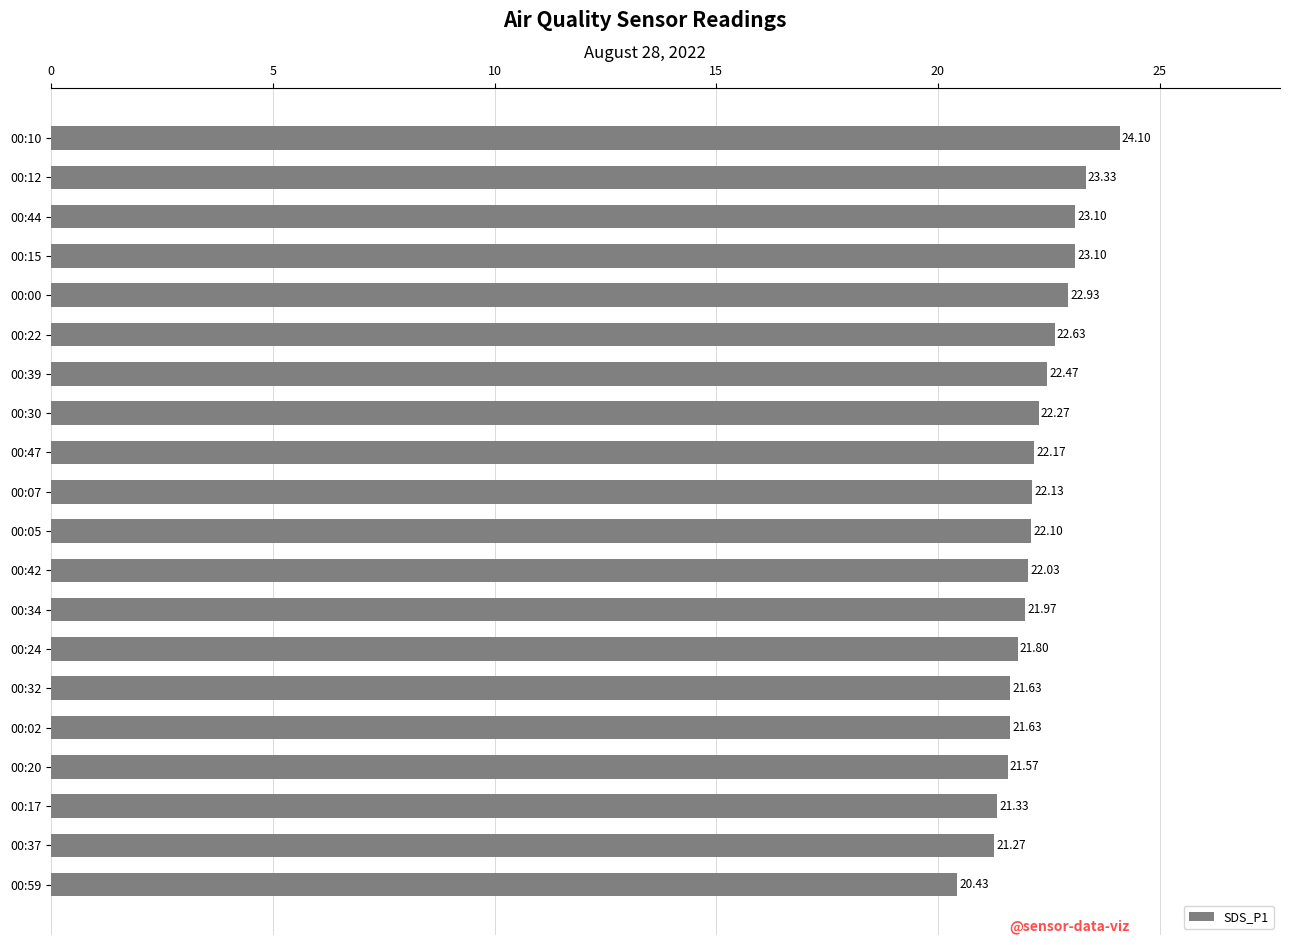

What is the difference between the second highest and minimum values?

2.9